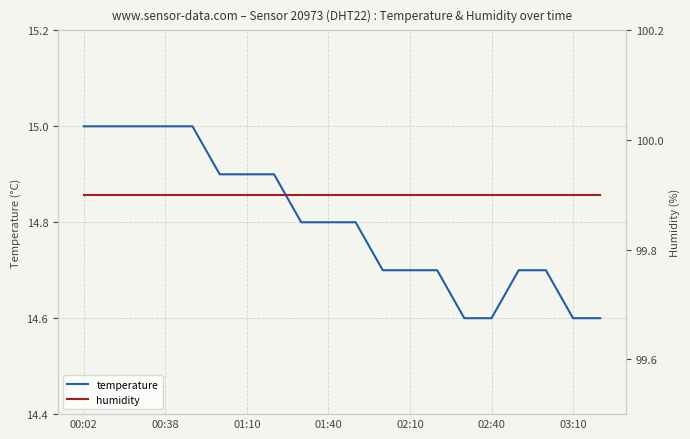

True or false: humidity and temperature cross at least once.

False